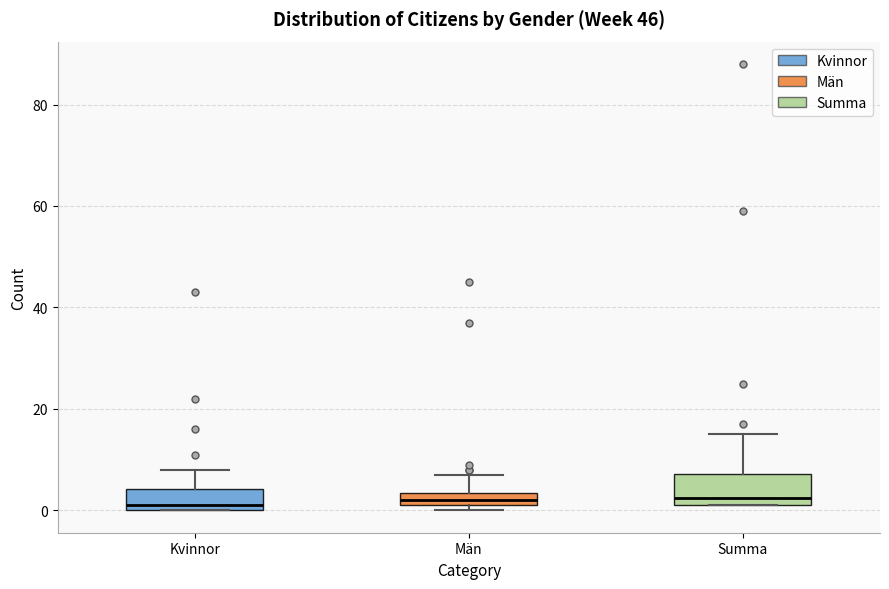

Which box is the tallest, from its lower edge to its upper edge?

Summa